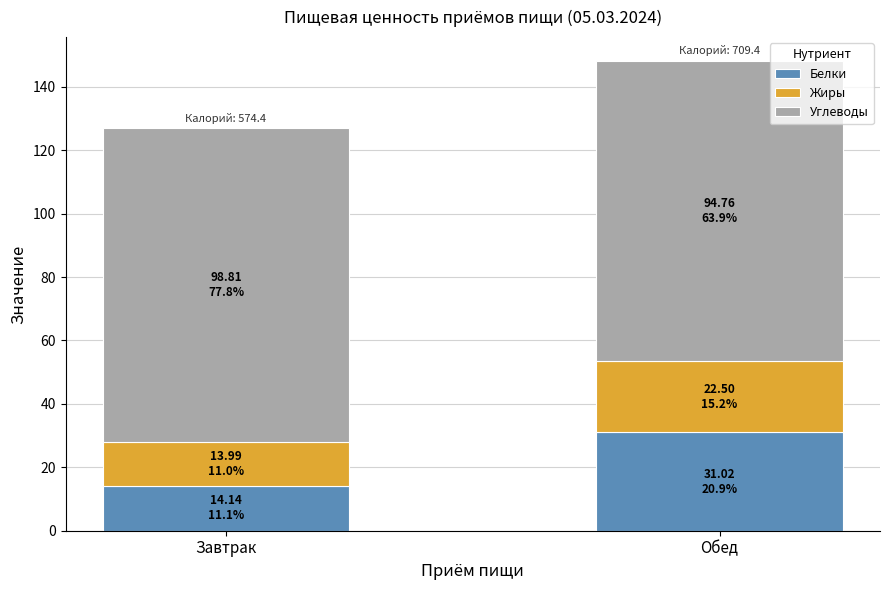

How many bars are there in total?

2